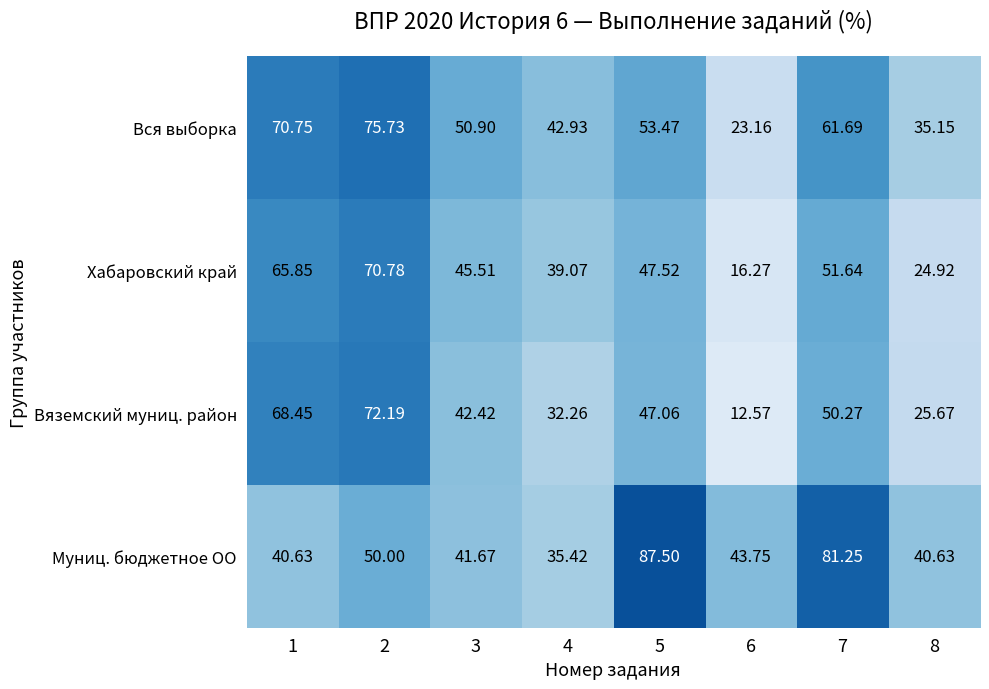

How many data points does each series have?

8